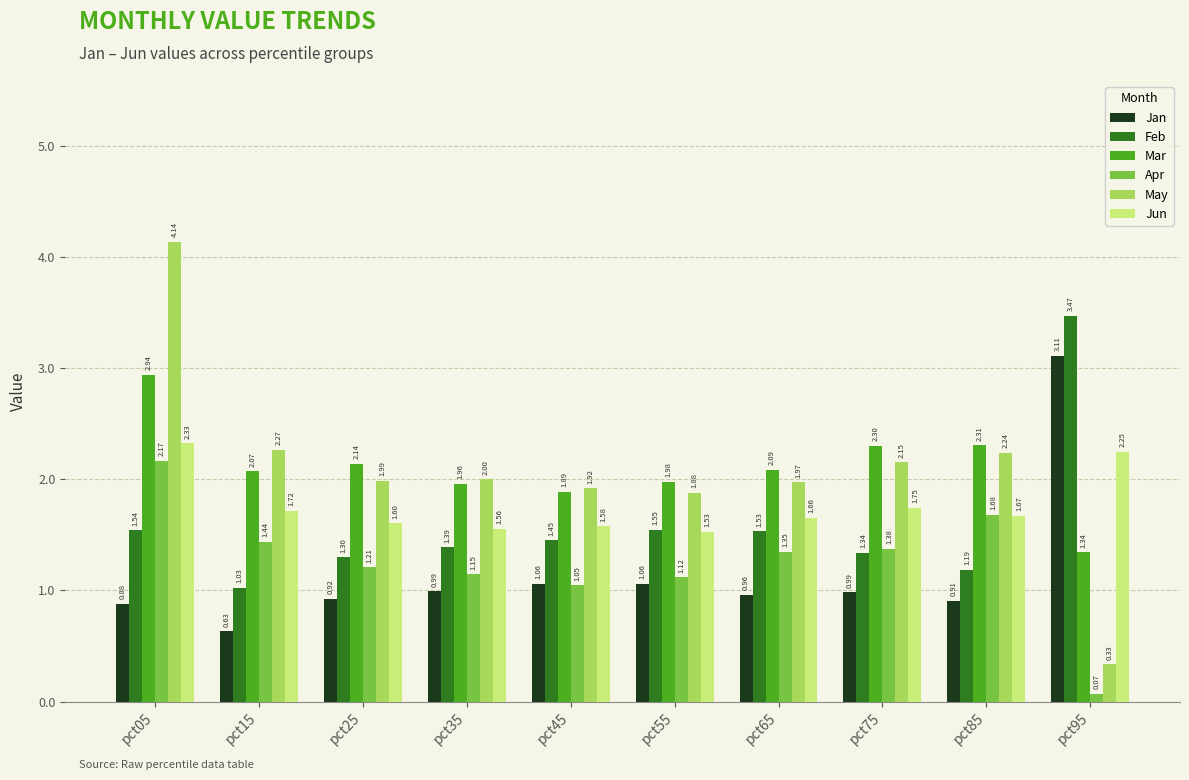

Between pct15 and pct25, which series saw the biggest shift?

Jan